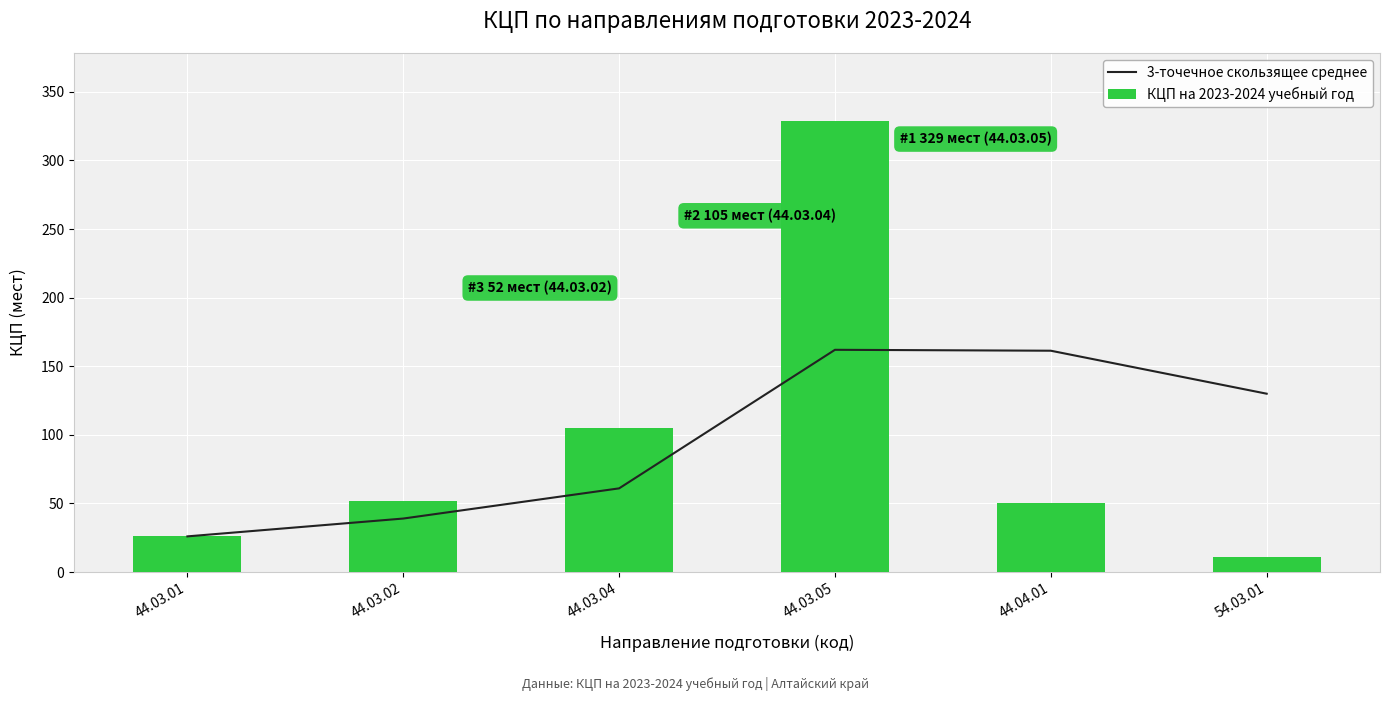

What are all the series names shown in the legend?

3-точечное скользящее среднее, КЦП на 2023-2024 учебный год